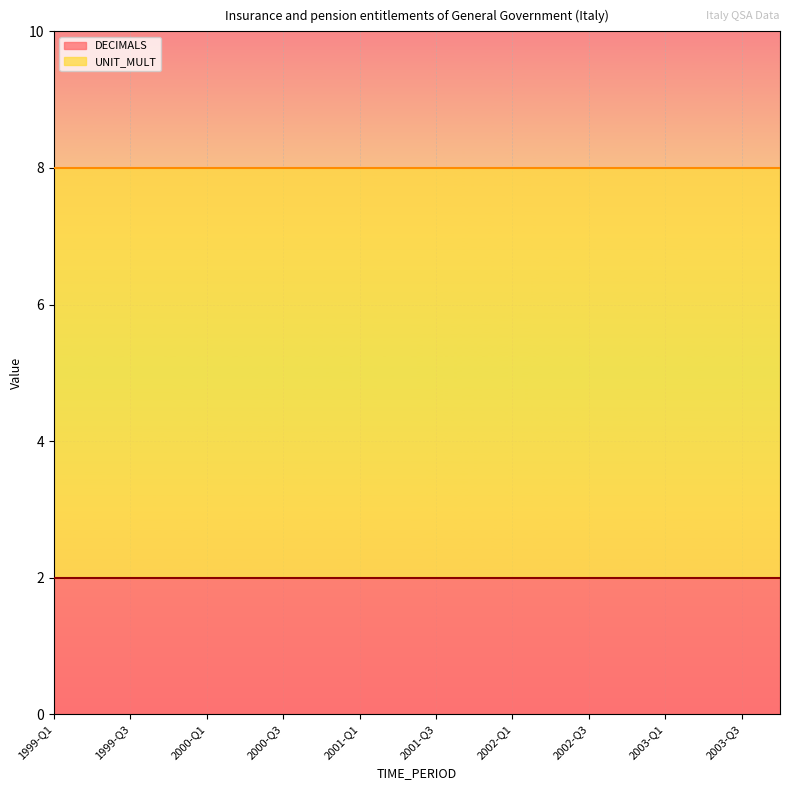

What is the approximate value of UNIT_MULT at 1999-Q2?

6